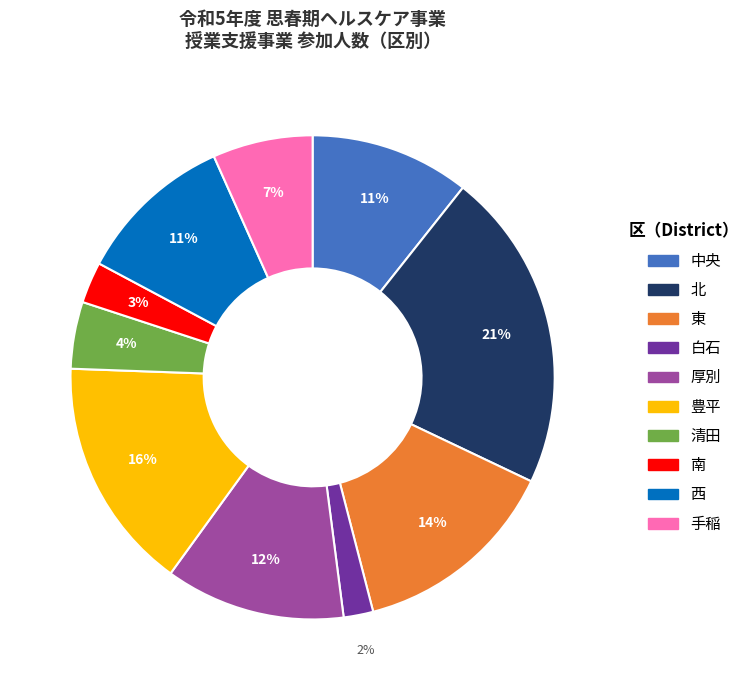

What percentage is the 清田 slice, to the nearest percent?

4%